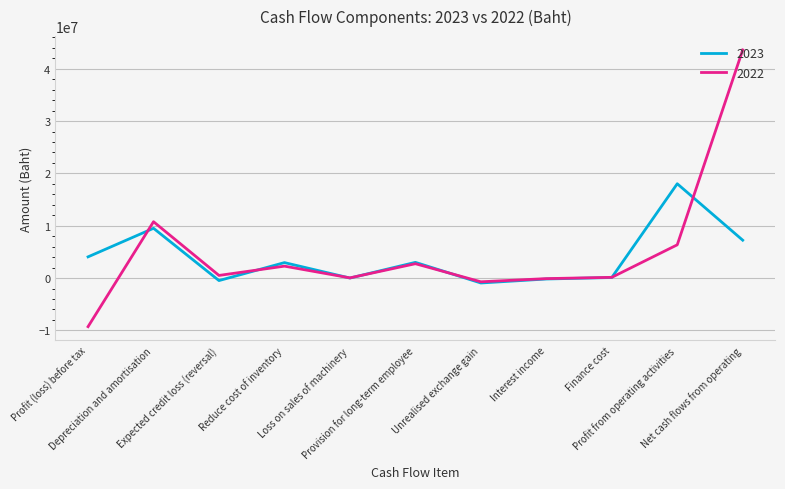

Read the 2023 value at Unrealised exchange gain.

-942940.0